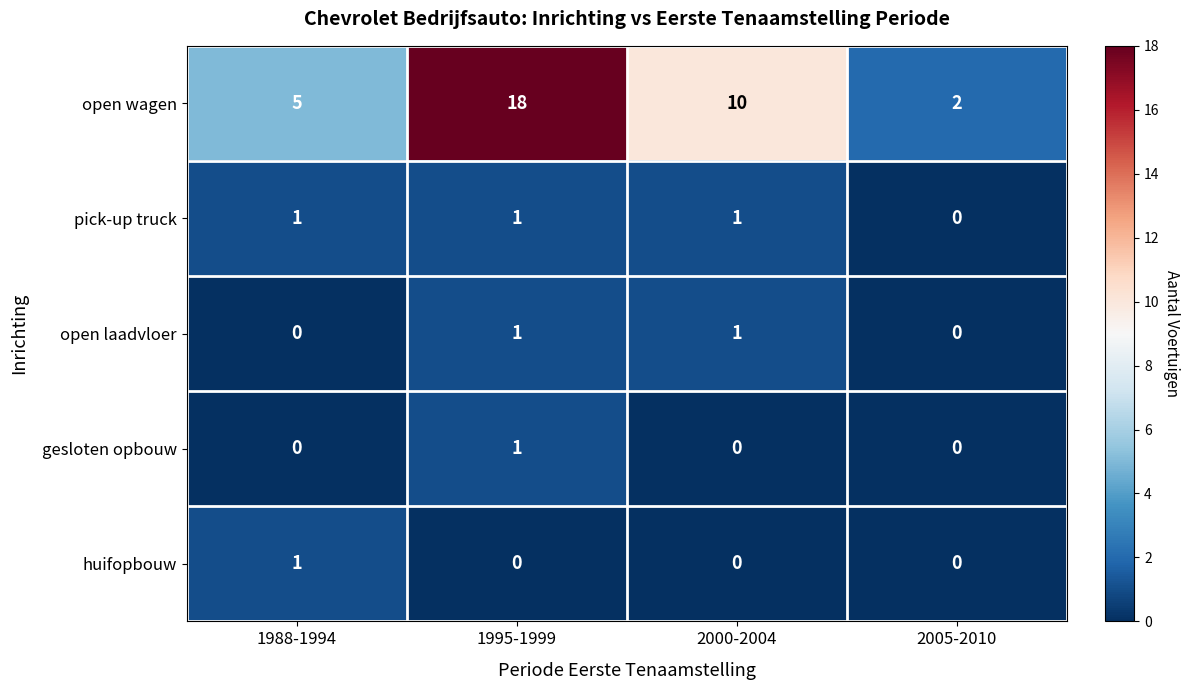

List the labels in order of open wagen value, smallest first.

2005-2010, 1988-1994, 2000-2004, 1995-1999